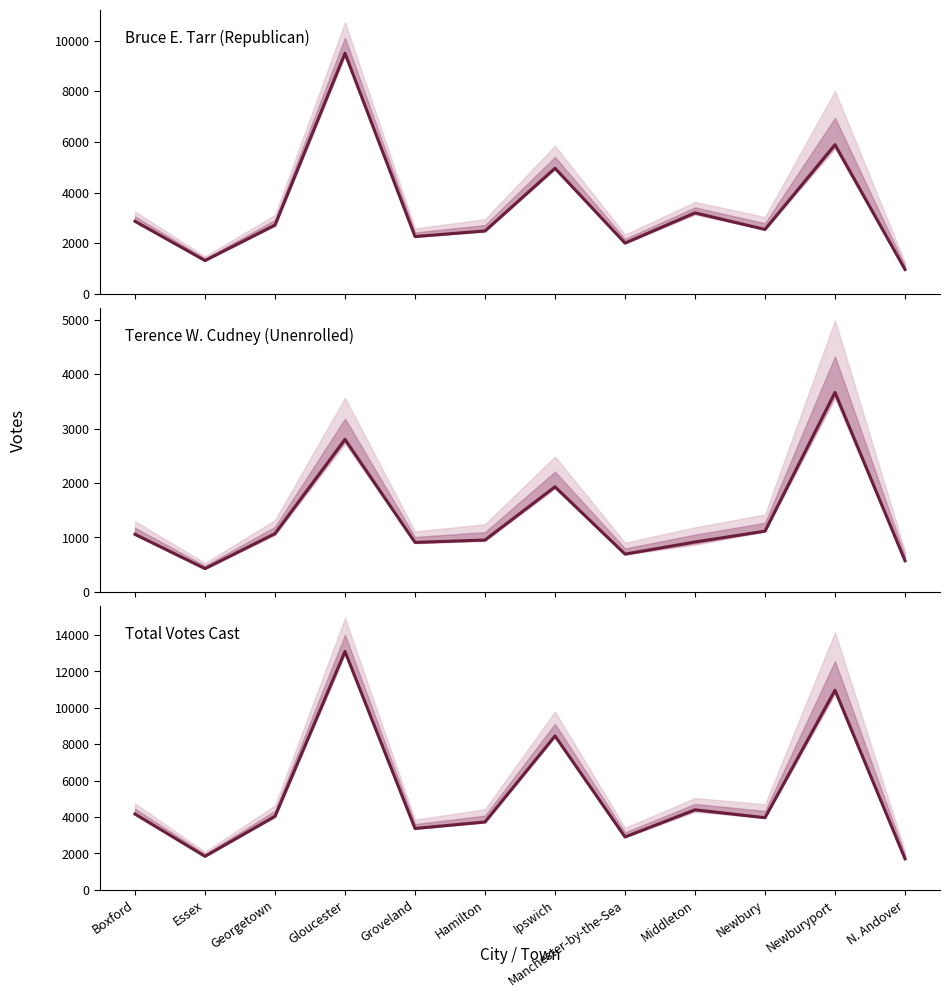

Rank the series by their maximum value, from lowest to highest.

Terence W. Cudney (Unenrolled), Bruce E. Tarr (Republican), Total Votes Cast